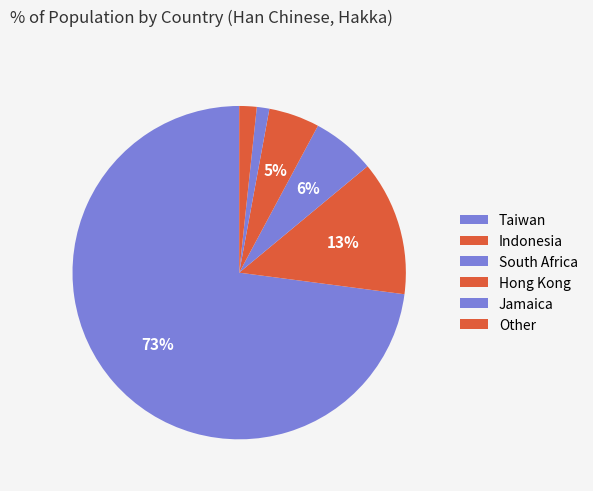

Combined, what portion of the pie is South Africa and Taiwan?

79.1%